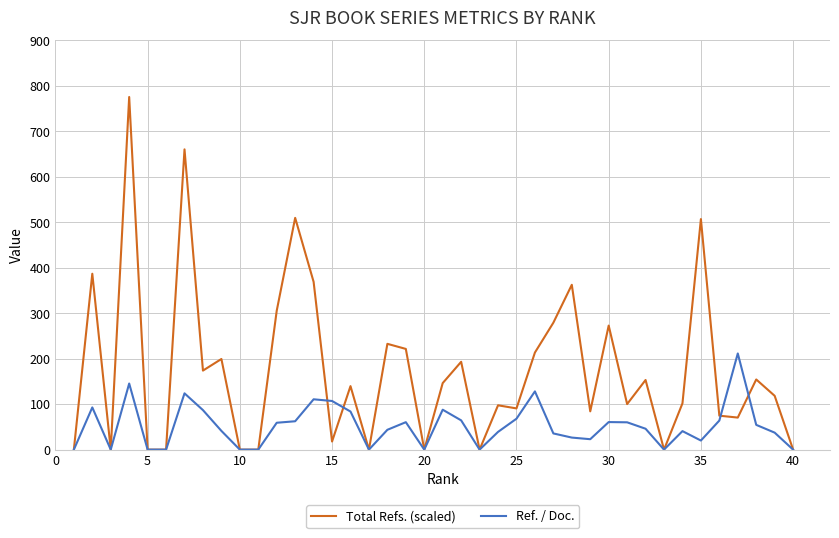

What is the maximum value shown in the chart?

775.5